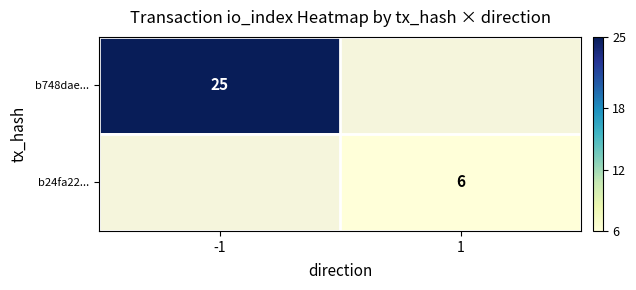

Is it true that b24fa22... equals 8 at 1?

False